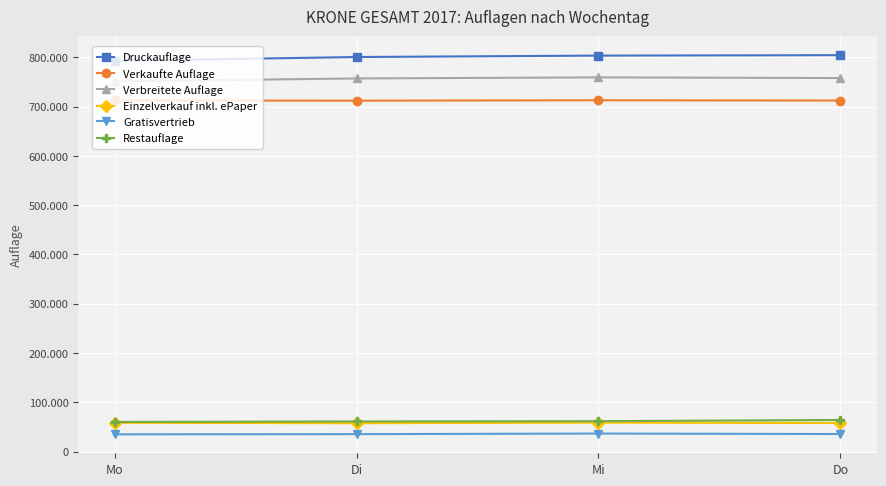

True or false: Verbreitete Auflage and Druckauflage cross at least once.

False